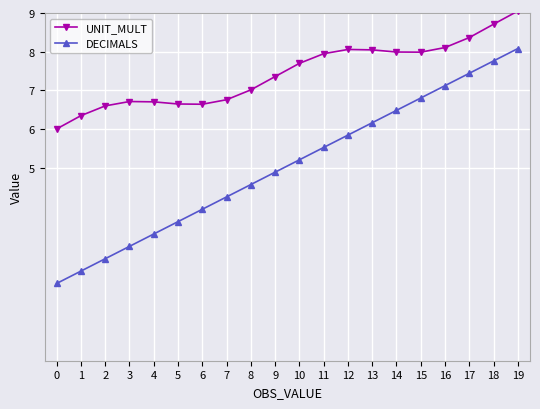

What is the difference between the UNIT_MULT values at 14 and 1?

1.6